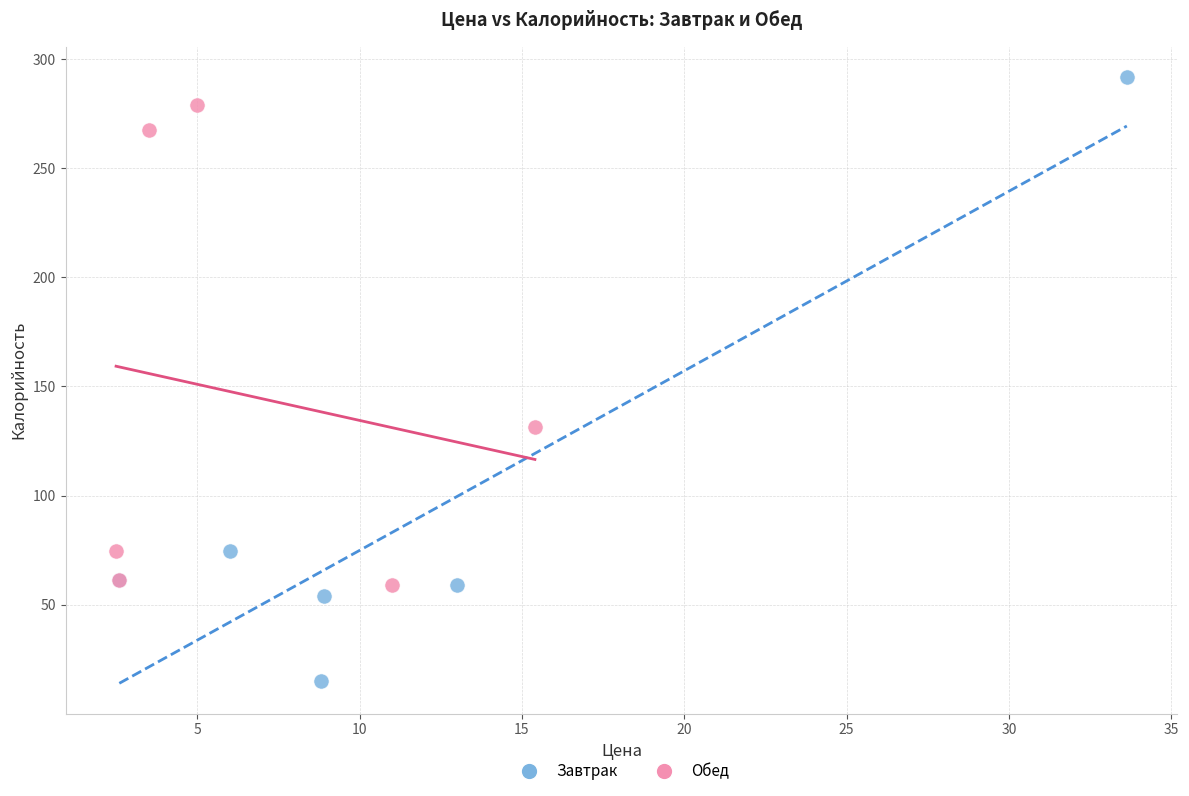

Which series has the widest spread of Y values?

Завтрак